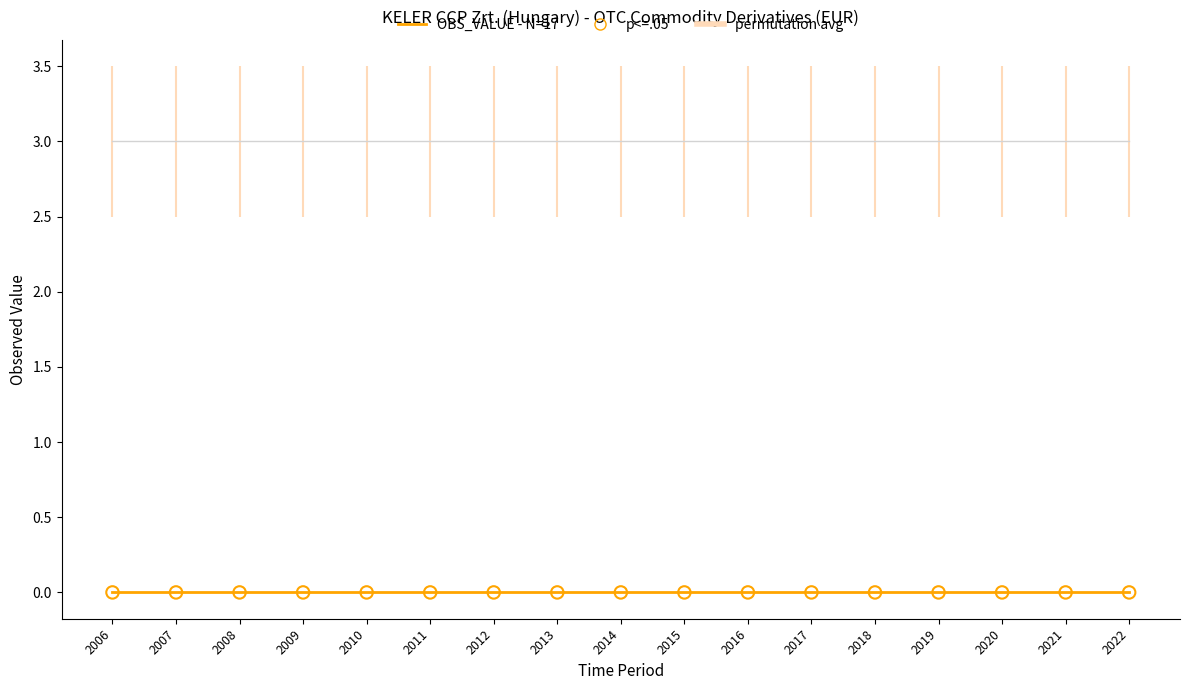

Which series has the largest Y range (max minus min)?

OBS_VALUE